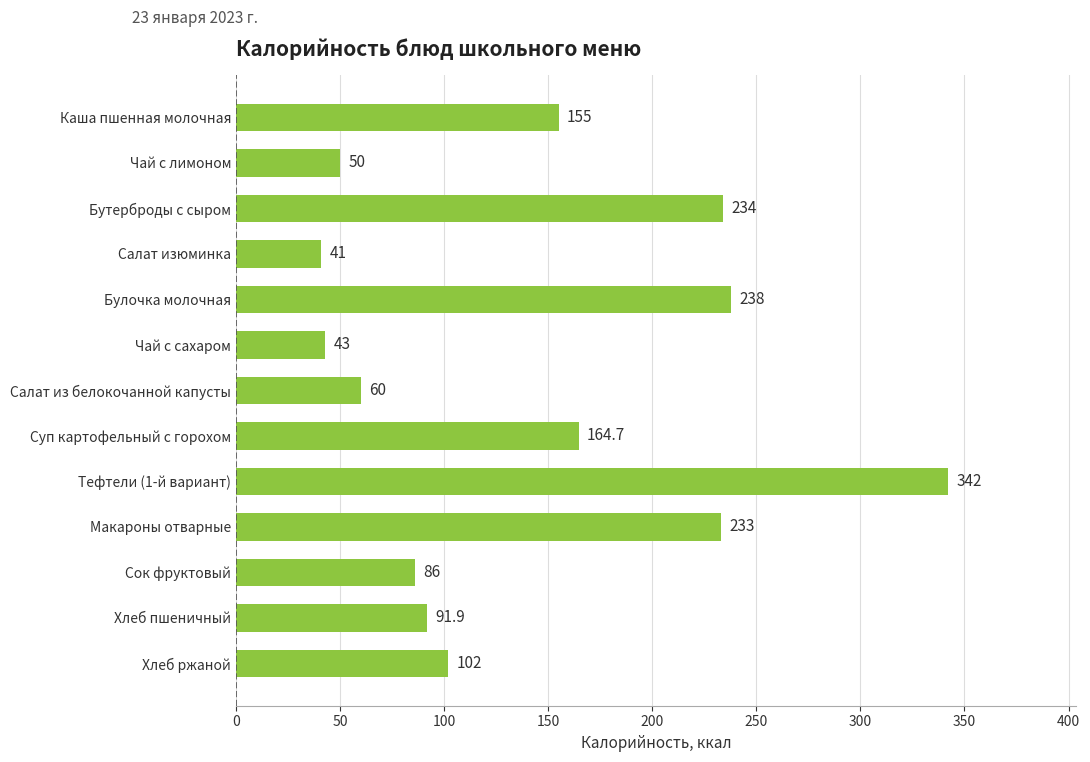

What is the ratio of the value at Хлеб пшеничный to the value at Каша пшенная молочная?

0.6